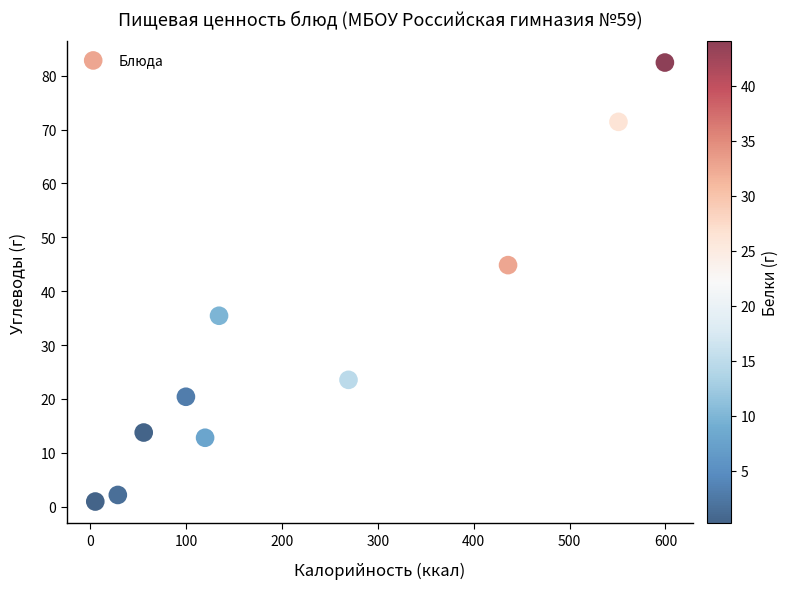

What is the range of Y values (max minus min)?

81.5